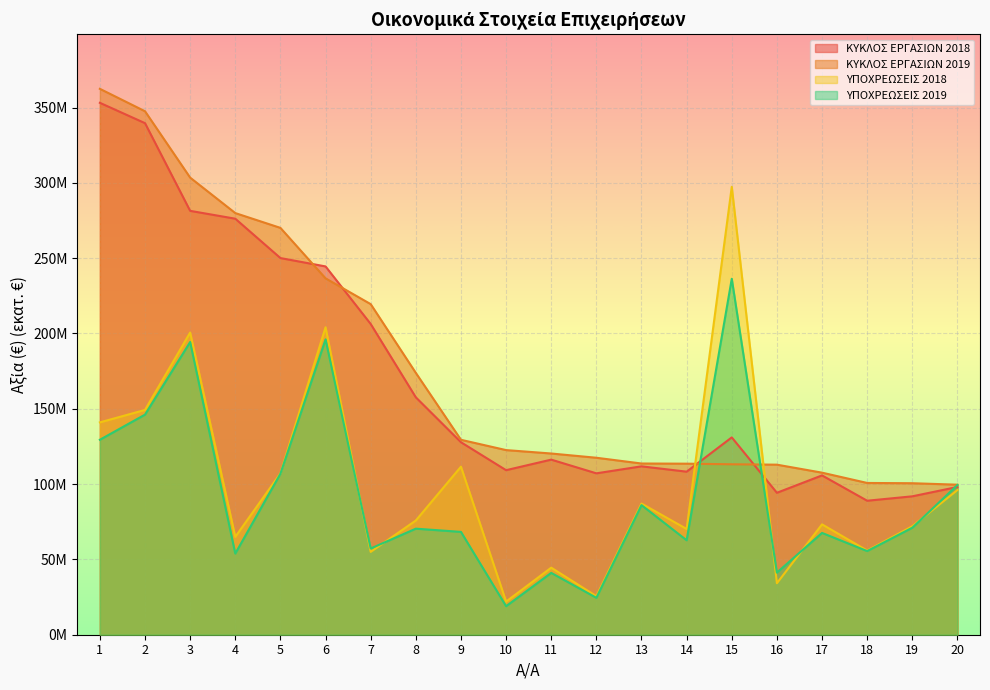

Reading left to right, extract all data points from this chart.

ΚΥΚΛΟΣ ΕΡΓΑΣΙΩΝ 2018: 1=353.1	2=339.6	3=281.4	4=276.2	5=250.1	6=244.5	7=206.3	8=157.6	9=127.8	10=109.2	11=116.2	12=107.1	13=111.8	14=108.3	15=131.0	16=94.2	17=105.8	18=89.0	19=91.9	20=98.1
ΚΥΚΛΟΣ ΕΡΓΑΣΙΩΝ 2019: 1=362.4	2=347.5	3=303.5	4=279.9	5=270.1	6=236.6	7=219.5	8=173.8	9=129.4	10=122.6	11=120.3	12=117.5	13=113.7	14=113.6	15=113.2	16=112.9	17=107.6	18=100.8	19=100.6	20=99.6
ΥΠΟΧΡΕΩΣΕΙΣ 2018: 1=141.0	2=149.2	3=200.6	4=65.0	5=107.1	6=204.1	7=55.0	8=75.8	9=111.6	10=22.0	11=44.5	12=25.6	13=87.1	14=70.2	15=297.4	16=34.2	17=73.3	18=55.9	19=72.0	20=96.1
ΥΠΟΧΡΕΩΣΕΙΣ 2019: 1=129.4	2=146.1	3=194.3	4=53.9	5=106.9	6=196.1	7=57.2	8=70.4	9=68.3	10=18.9	11=41.1	12=24.5	13=86.0	14=62.7	15=236.3	16=41.2	17=67.6	18=55.5	19=71.0	20=99.4